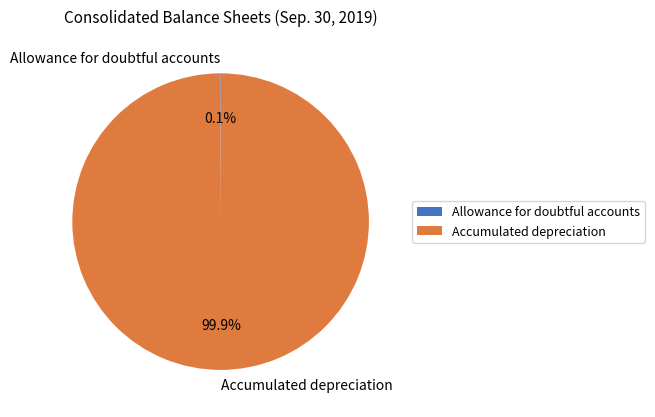

Is there any slice that represents more than half of the pie?

Yes